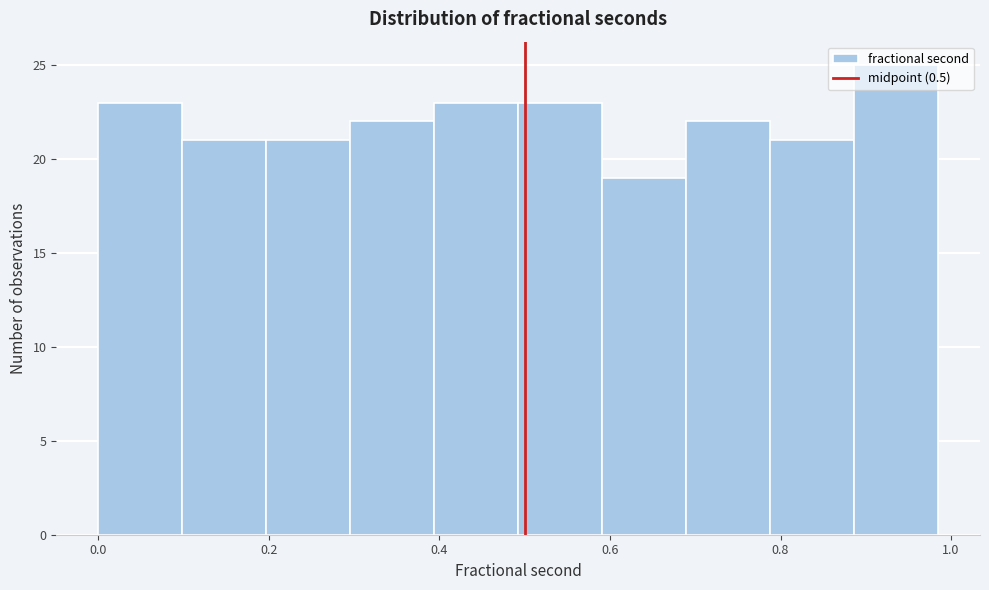

Reading left to right, list every bar in this chart as the range it spans on the x-axis followed by its height. Neither the bar edges nor the heights are printed on the chart, so give them approximately, as read against the axes.

0.00 to 0.10: 23
0.10 to 0.20: 21
0.20 to 0.30: 21
0.30 to 0.40: 22
0.40 to 0.50: 23
0.50 to 0.60: 23
0.60 to 0.68: 19
0.68 to 0.78: 22
0.78 to 0.88: 21
0.88 to 0.98: 25